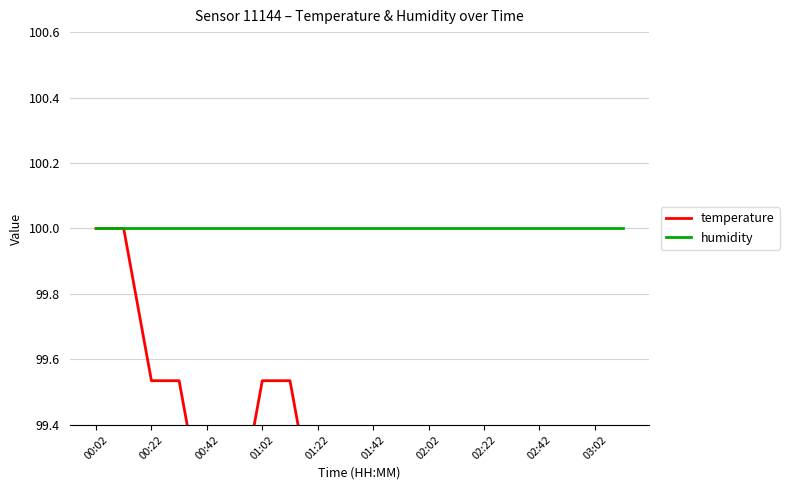

Reading right to left, extract all data points from this chart.

temperature: 95.8	96.3	96.7	97.2	97.7	98.1	98.6	98.6	98.6	98.6	99.1	99.1	99.5	99.5	99.1	99.1	99.5	99.5	100.0	100.0
humidity: 100.0	100.0	100.0	100.0	100.0	100.0	100.0	100.0	100.0	100.0	100.0	100.0	100.0	100.0	100.0	100.0	100.0	100.0	100.0	100.0